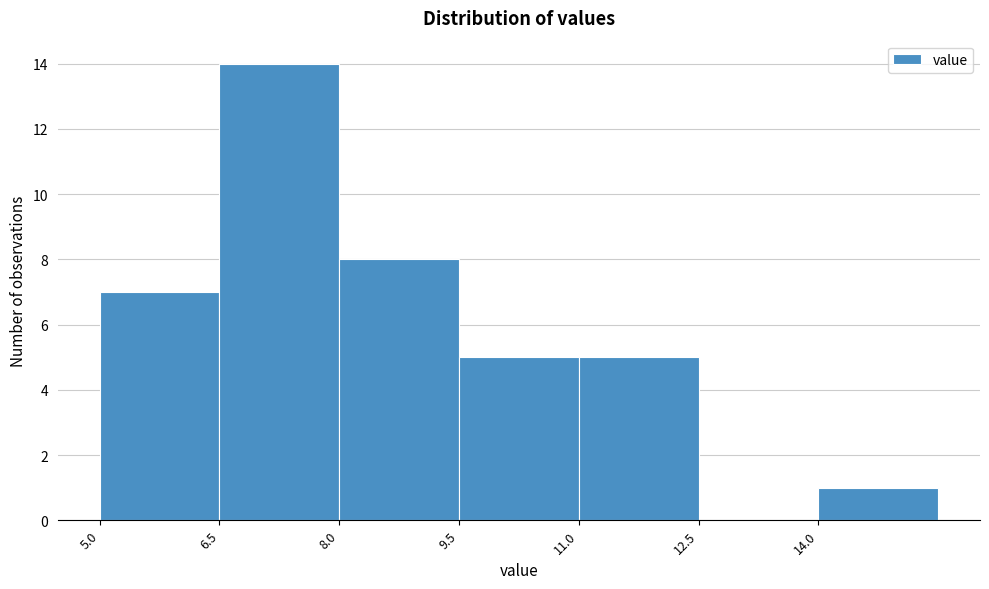

Reading left to right, transcribe this chart: for each bar, give the range it covers on the x-axis and its height. Neither the bar edges nor the heights are printed on the chart, so give them approximately, as read against the axes.

5.0 to 6.5: 7
6.5 to 8.0: 14
8.0 to 9.5: 8
9.5 to 11.0: 5
11.0 to 12.5: 5
12.5 to 14.0: 0
14.0 to 15.5: 1